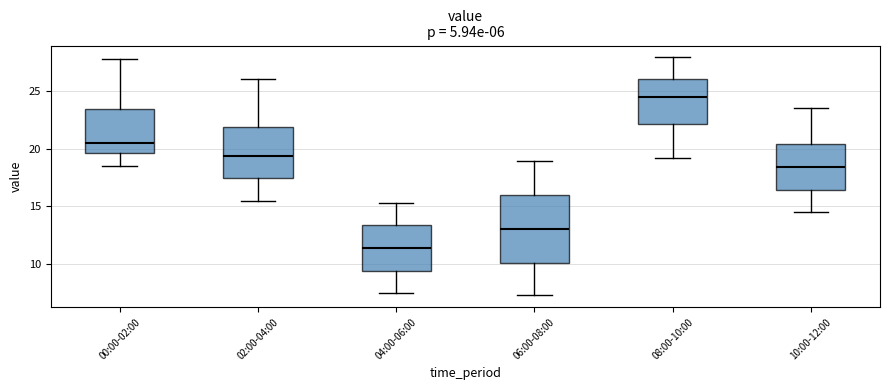

Where is the lower edge of the box for 00:00-02:00 on the y-axis? The values are not printed on the chart, so give them approximately, as read against the axis.

19.5